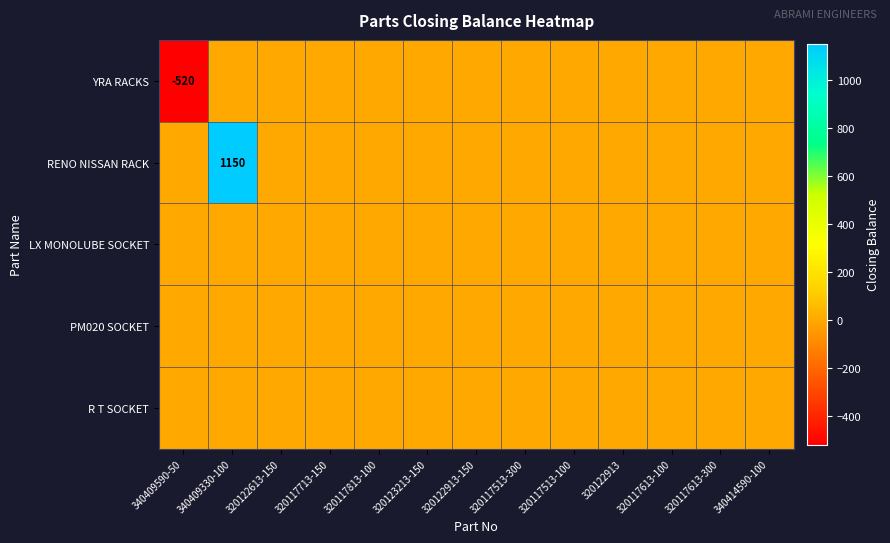

Where is R T SOCKET nearest to the value 0?

340409590-50